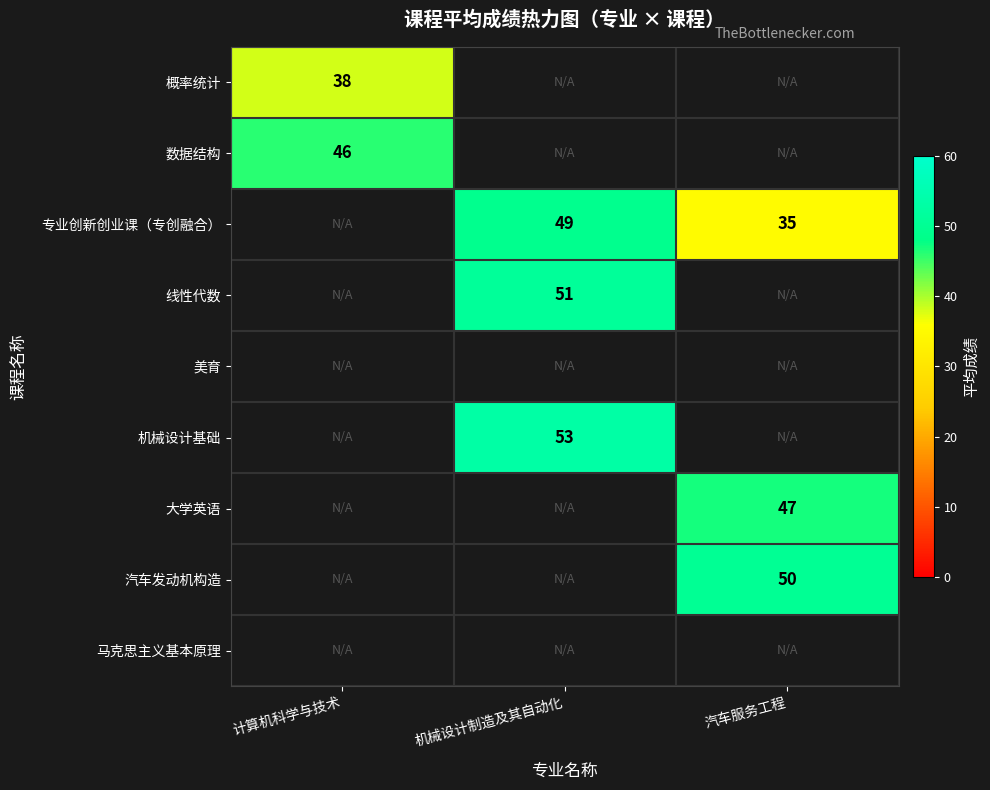

The value of 线性代数 at 机械设计制造及其自动化 is 51. True or false?

True